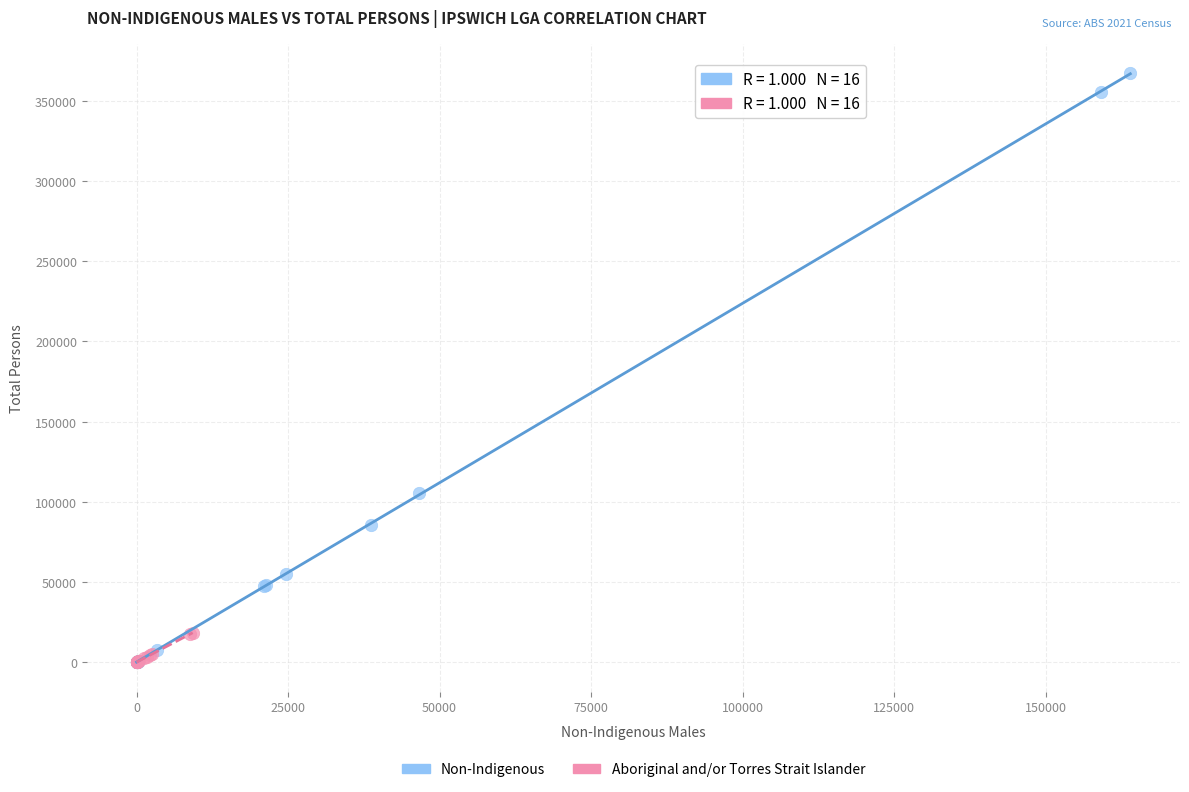

Which series has the widest spread of Y values?

Non-Indigenous